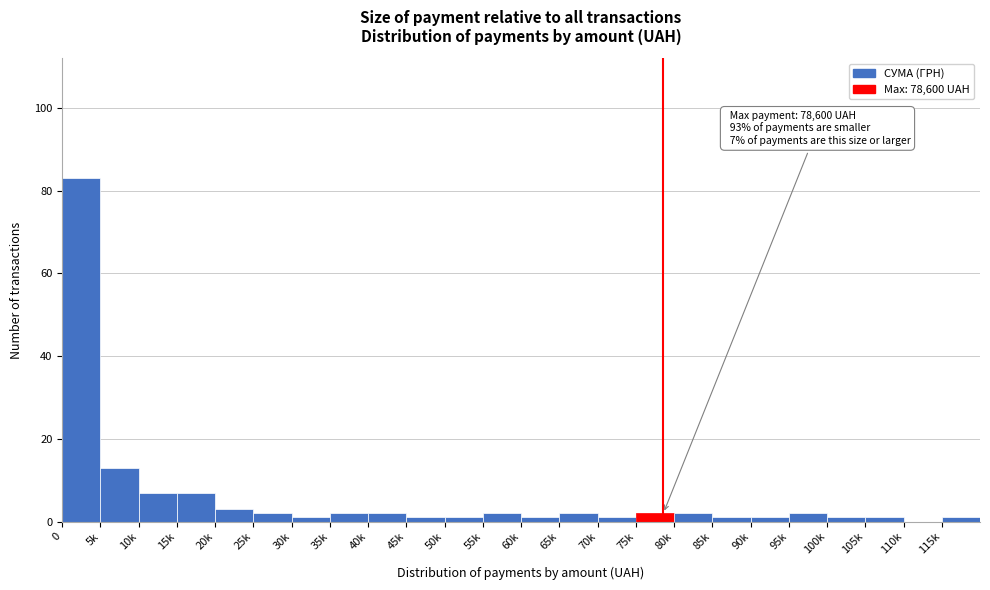

Reading left to right, extract all data points from this chart.

0=83	5k=13	10k=7	15k=7	20k=3	25k=2	30k=1	35k=2	40k=2	45k=1	50k=1	55k=2	60k=1	65k=2	70k=1	75k=2	80k=2	85k=1	90k=1	95k=2	100k=1	105k=1	110k=0	115k=1